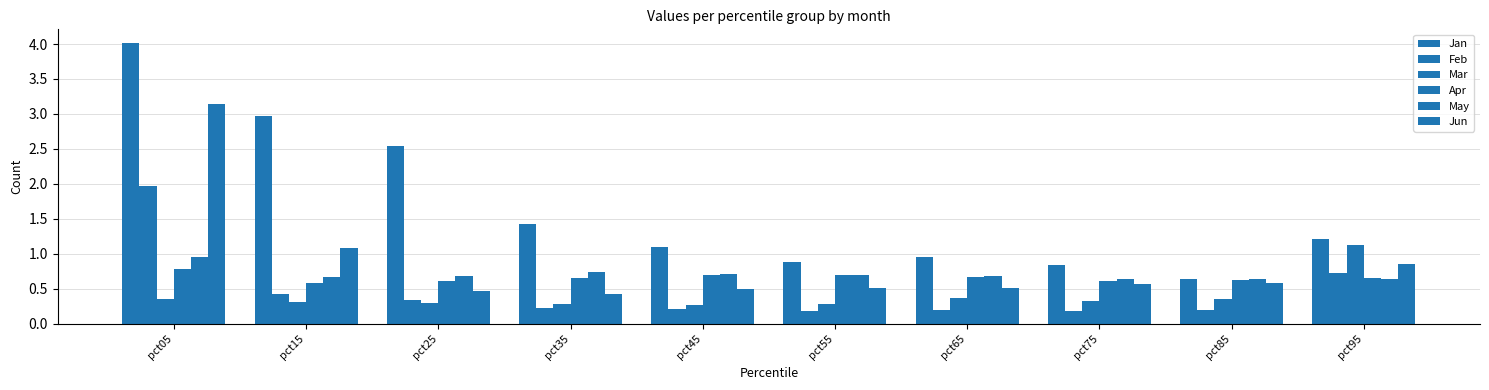

Reading right to left, transcribe all the data shown in this chart.

Jan: pct95=1.2	pct85=0.6	pct75=0.8	pct65=1.0	pct55=0.9	pct45=1.1	pct35=1.4	pct25=2.5	pct15=3.0	pct05=4.0
Feb: pct95=0.7	pct85=0.2	pct75=0.2	pct65=0.2	pct55=0.2	pct45=0.2	pct35=0.2	pct25=0.3	pct15=0.4	pct05=2.0
Mar: pct95=1.1	pct85=0.4	pct75=0.3	pct65=0.4	pct55=0.3	pct45=0.3	pct35=0.3	pct25=0.3	pct15=0.3	pct05=0.4
Apr: pct95=0.7	pct85=0.6	pct75=0.6	pct65=0.7	pct55=0.7	pct45=0.7	pct35=0.7	pct25=0.6	pct15=0.6	pct05=0.8
May: pct95=0.6	pct85=0.6	pct75=0.6	pct65=0.7	pct55=0.7	pct45=0.7	pct35=0.7	pct25=0.7	pct15=0.7	pct05=1.0
Jun: pct95=0.9	pct85=0.6	pct75=0.6	pct65=0.5	pct55=0.5	pct45=0.5	pct35=0.4	pct25=0.5	pct15=1.1	pct05=3.1